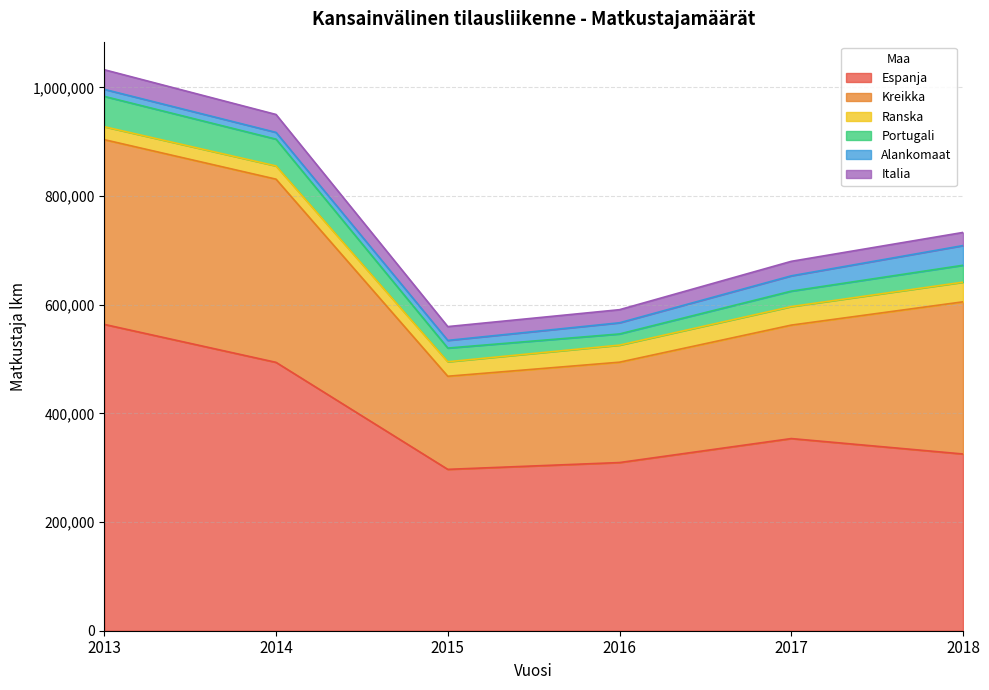

How many data points in Ranska are less than 31414?

3